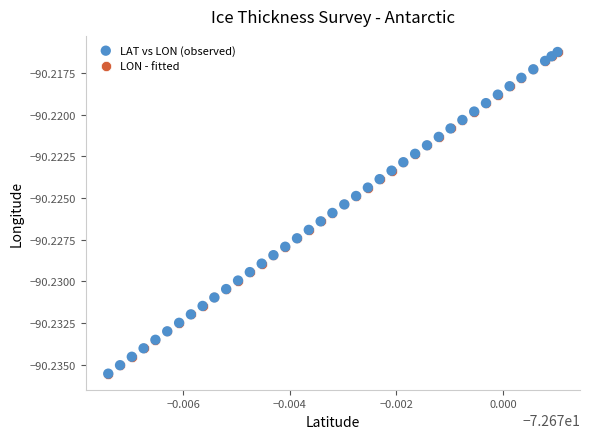

What are all the series names shown in the legend?

LAT vs LON (observed), LON - fitted